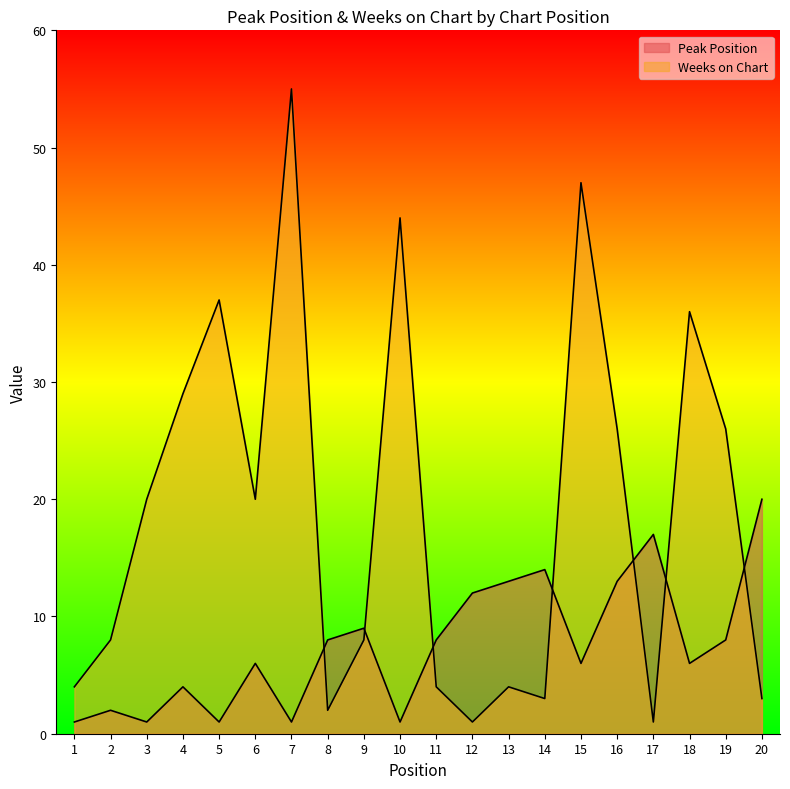

At which category is the sum across all series the highest?

7